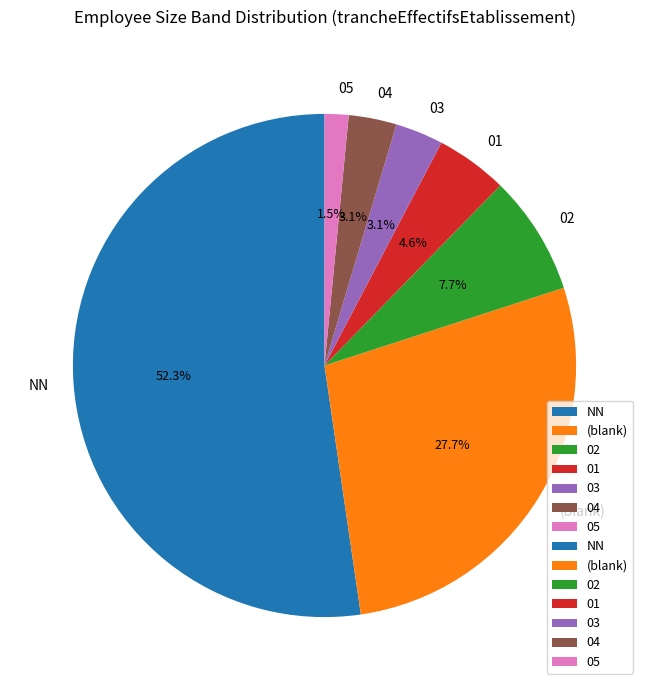

Combined, what portion of the pie is NN and 05?

53.8%